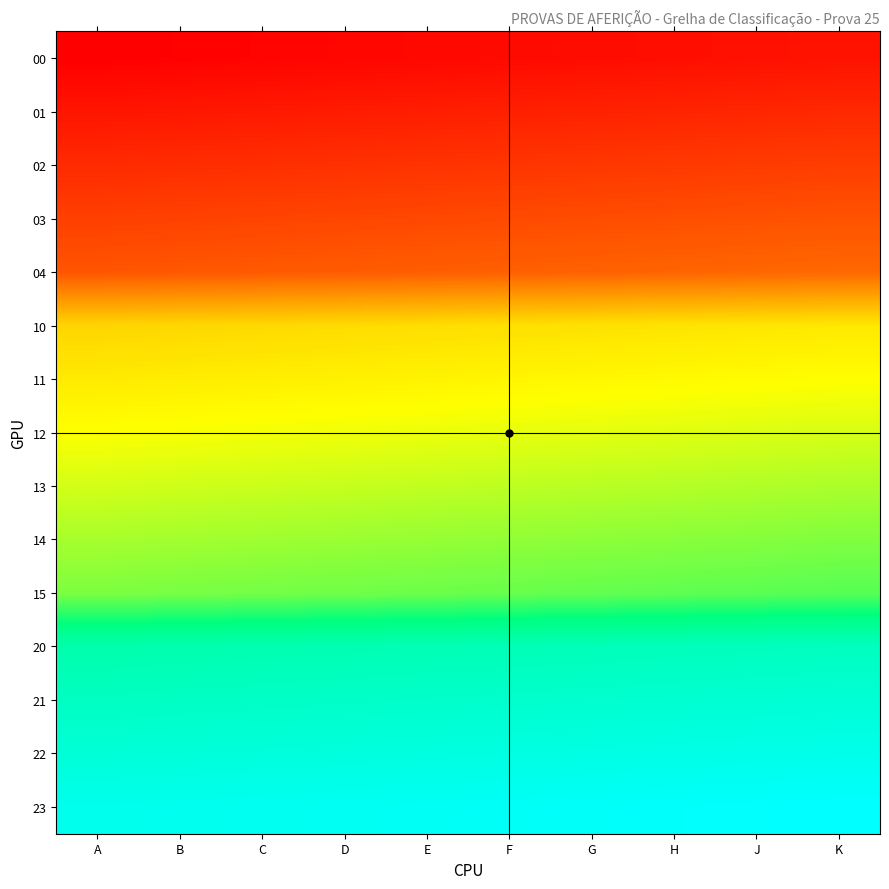

Between B and K, which is larger?

K